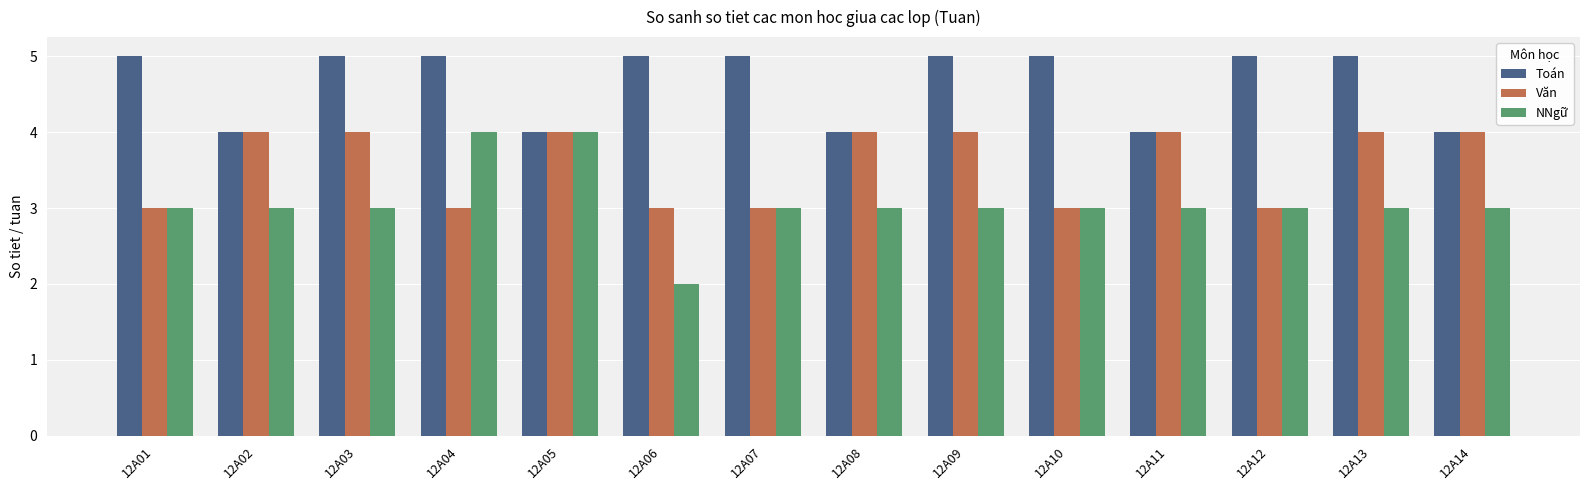

How many categories are shown in the chart?

14